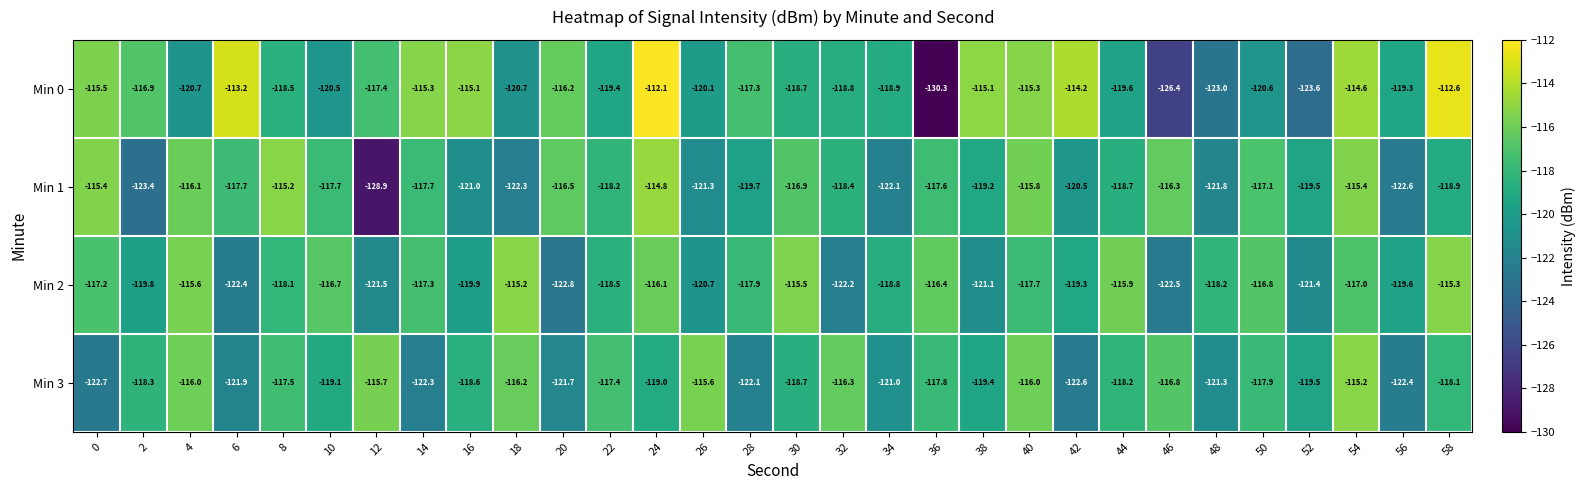

Where is Min 1 nearest to the value -121?

16